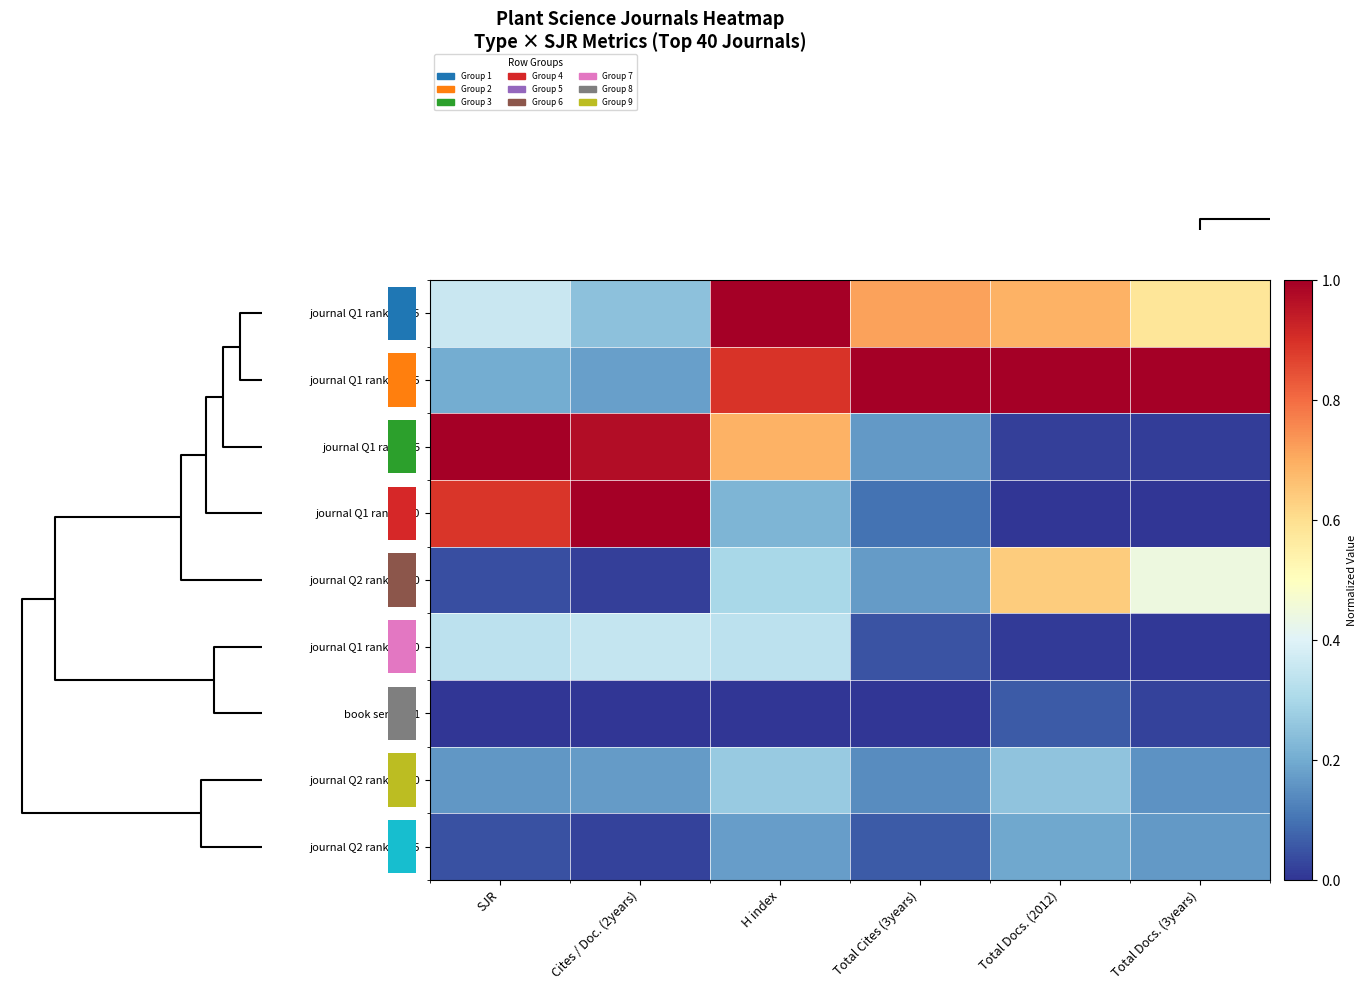

True or false: journal Q2 rank 31-35 has a value of 0.2 at Total Docs. (2012).

True